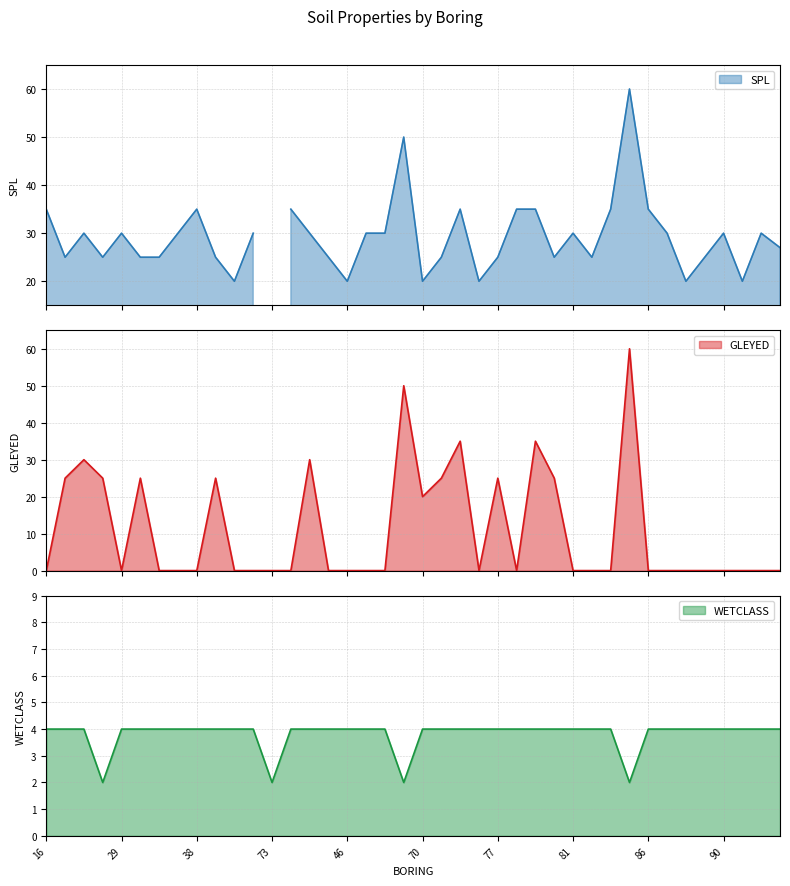

True or false: WETCLASS and GLEYED intersect in this chart.

True